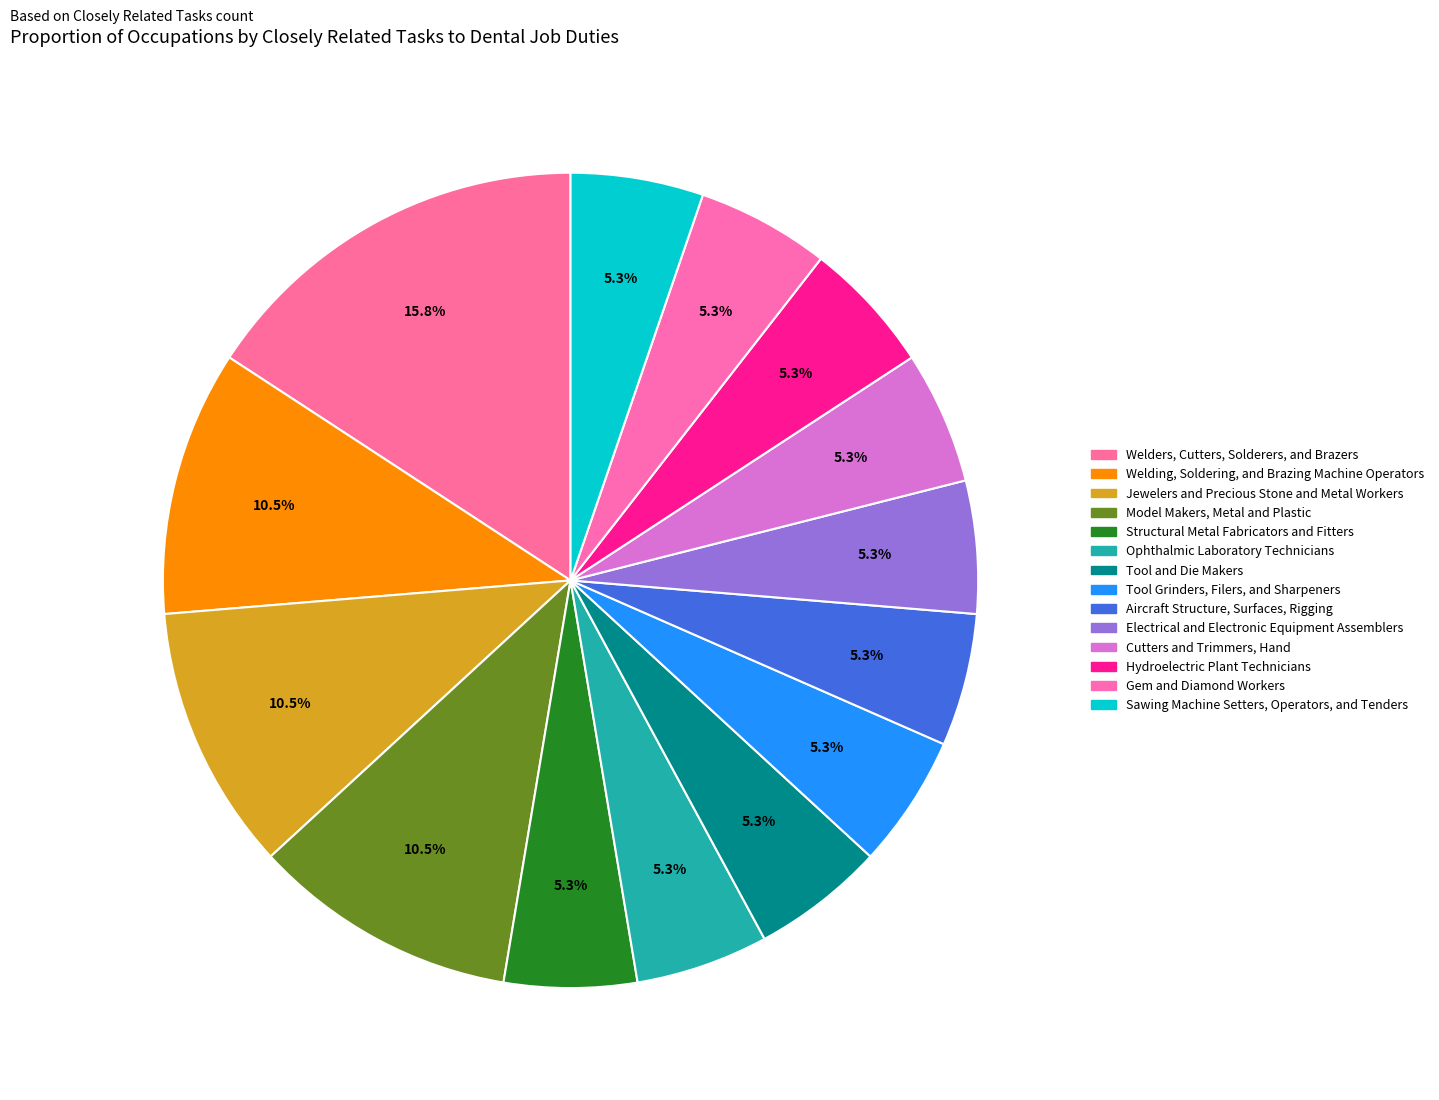

How many slices are in this pie chart?

14